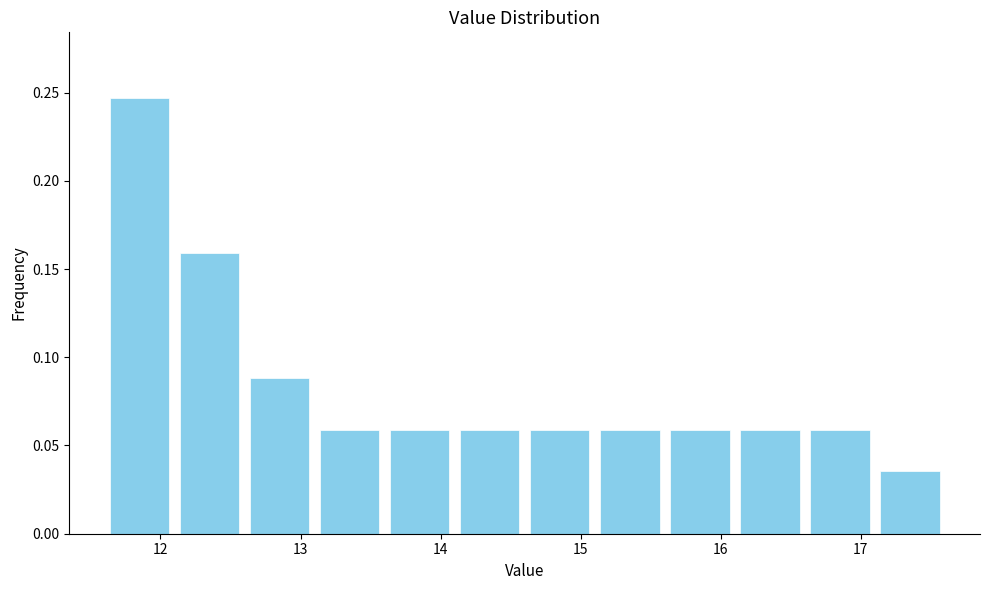

Which range on the x-axis has the tallest bar?

11.6 to 12.1